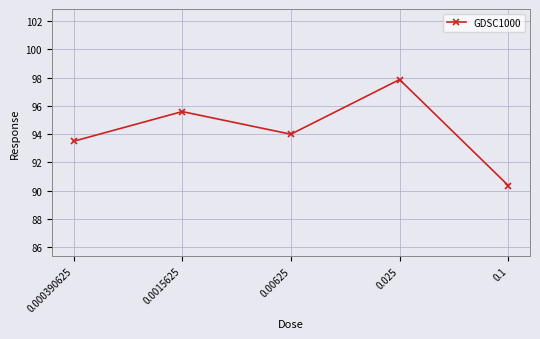

Between 0.0015625 and 0.025, which is larger?

0.025